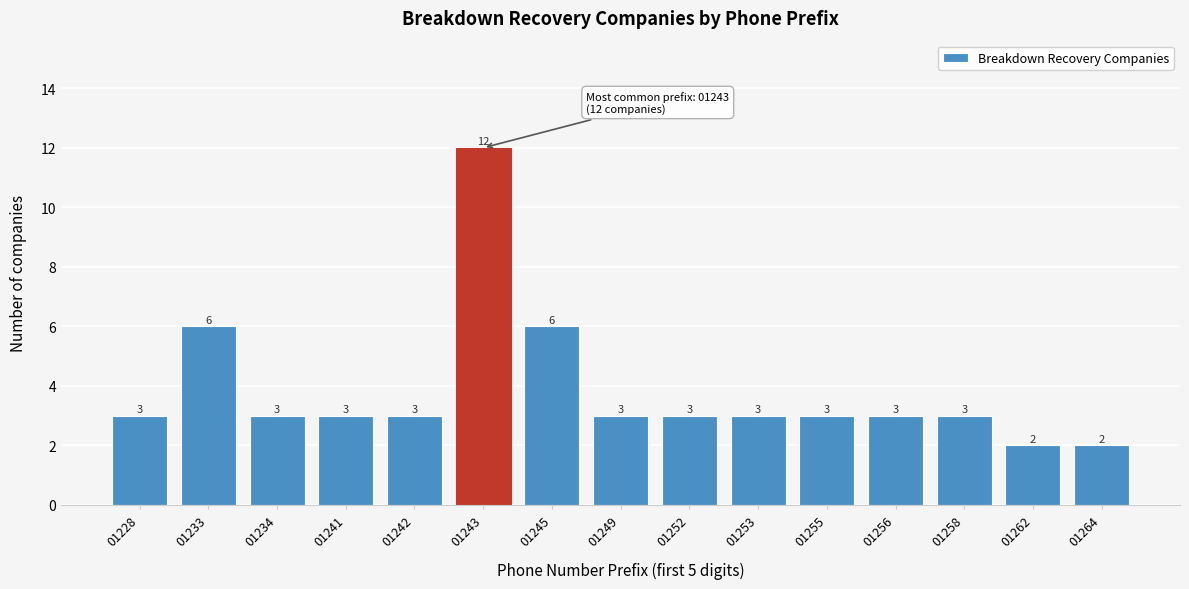

Reading left to right, transcribe all the data shown in this chart.

3	6	3	3	3	12	6	3	3	3	3	3	3	2	2